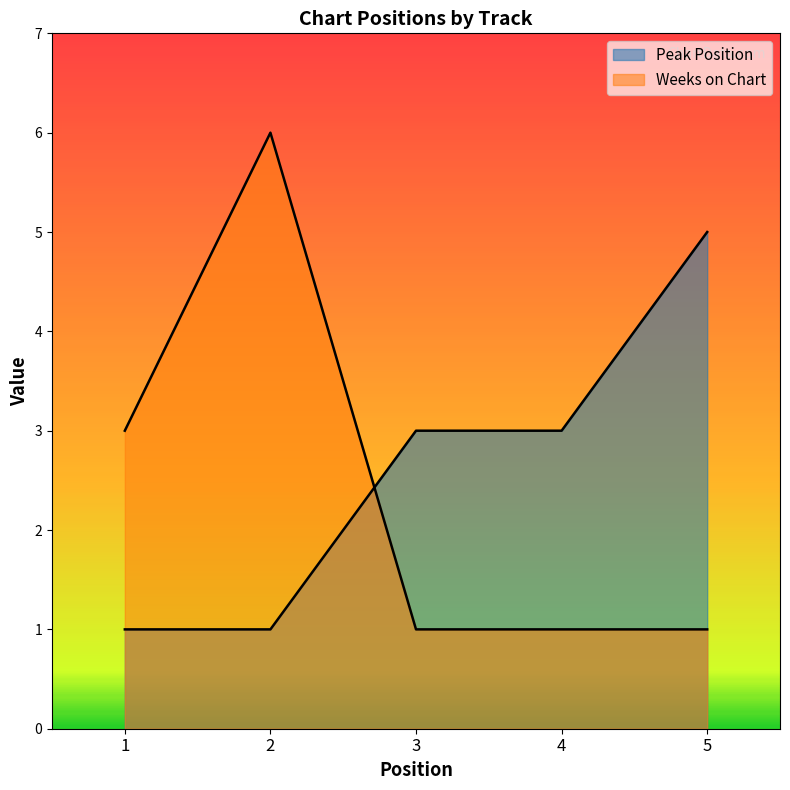

How many lines are shown in the chart?

2